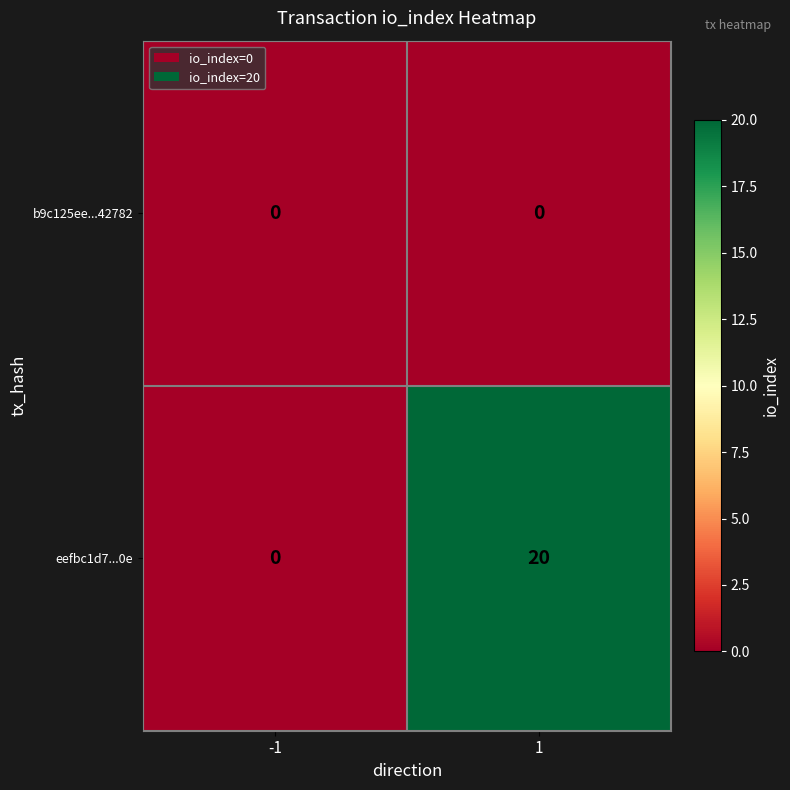

Which series has the largest range (max minus min)?

eefbc1d7...0e